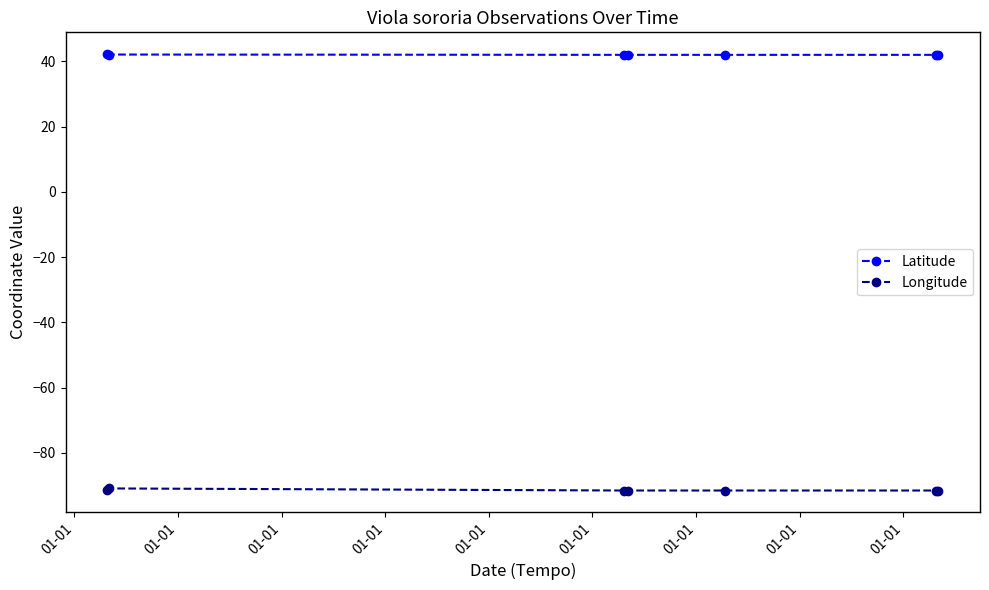

How many categories are shown in the chart?

7